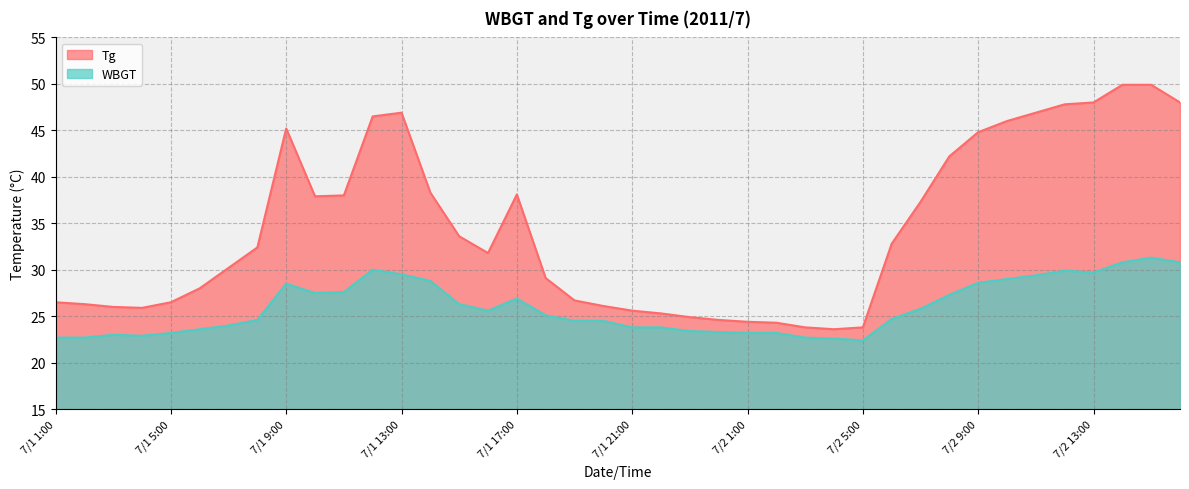

Rank the series at 7/1 22:00 from lowest to highest value.

WBGT, Tg